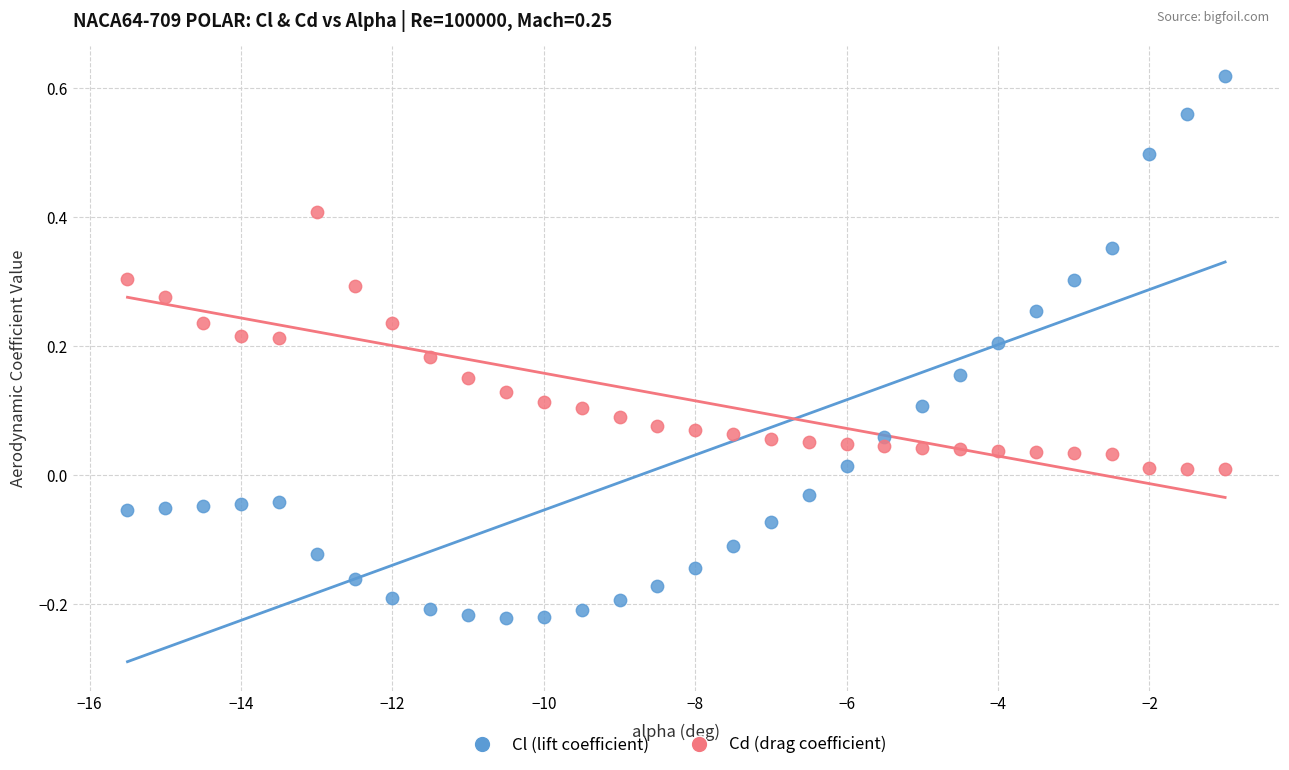

Which series has the largest Y range (max minus min)?

Cl (lift coefficient)